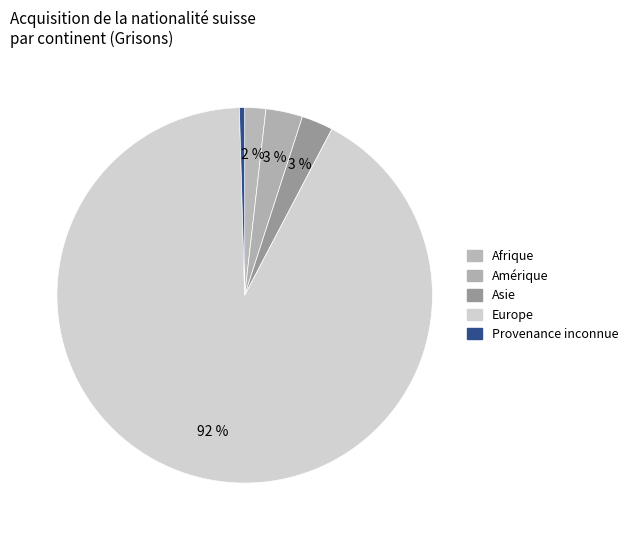

Is there a majority slice in this chart?

Yes